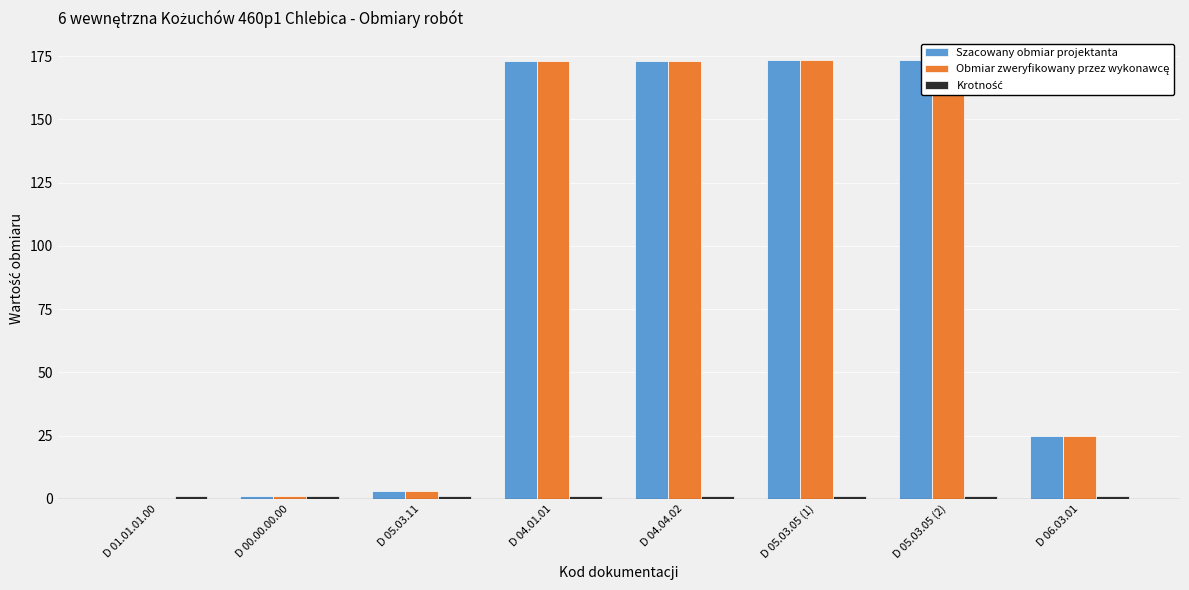

At which category is the sum across all series the highest?

D 05.03.05 (1)